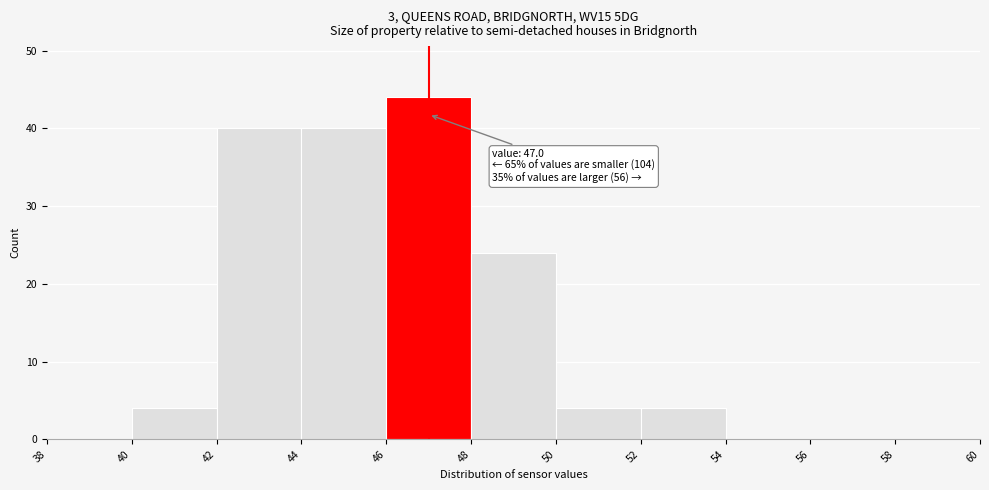

Over which range of the x-axis is the bar tallest?

46 to 48